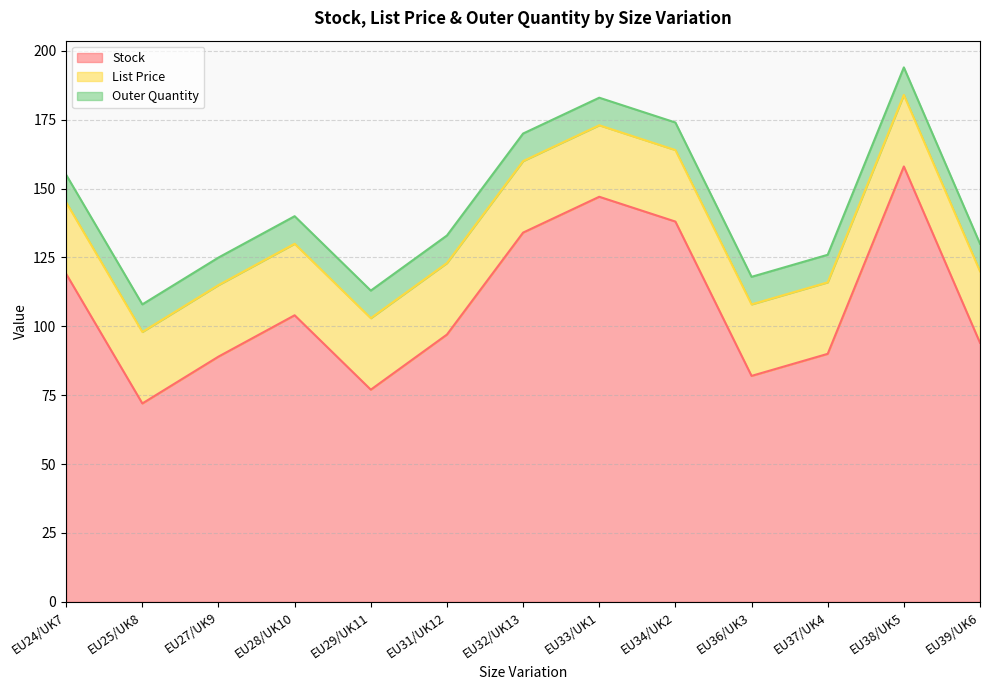

Which label corresponds to the smallest value in the chart?

EU24/UK7